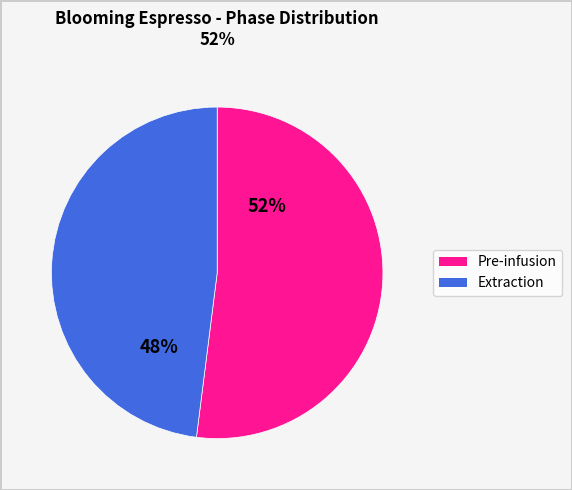

To the nearest percent, what is the average slice percentage?

50%